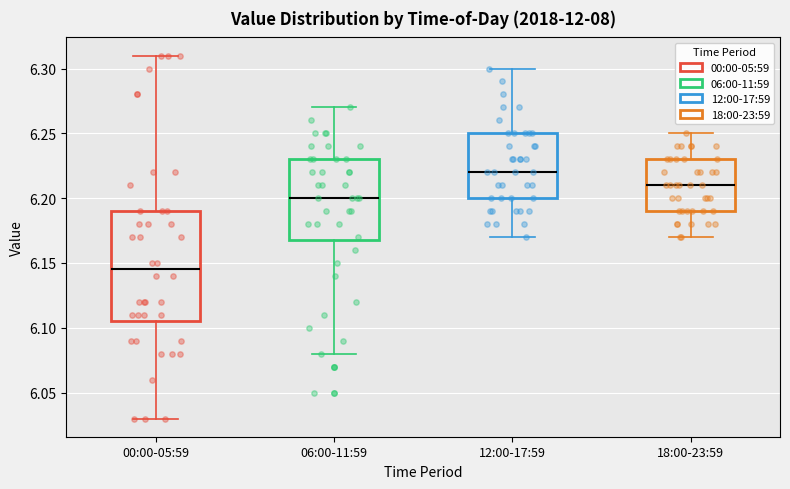

Reading left to right, transcribe this box plot: for each box, give where its median line is, the range the box spans, and where its two whiskers end, as read against the y-axis. The values are not printed on the chart, so give them approximately, as read against the axis.

00:00-05:59: median 6.145, box 6.105 to 6.190, whiskers 6.030 to 6.310
06:00-11:59: median 6.200, box 6.170 to 6.230, whiskers 6.080 to 6.270
12:00-17:59: median 6.220, box 6.200 to 6.250, whiskers 6.170 to 6.300
18:00-23:59: median 6.210, box 6.190 to 6.230, whiskers 6.170 to 6.250